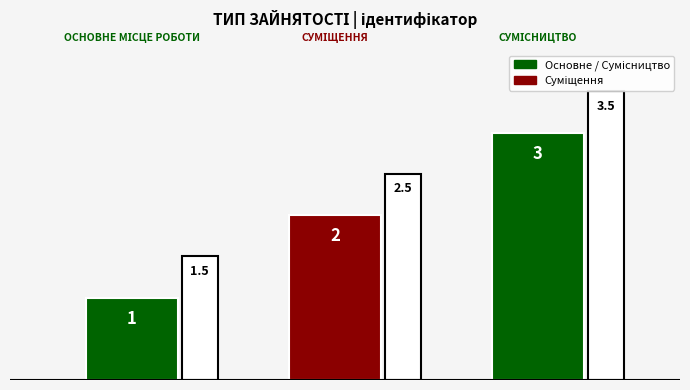

Does the chart contain any negative values?

No